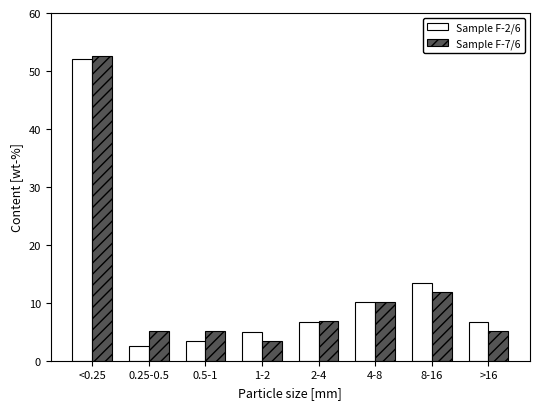

Reading left to right, list all the values displayed in this chart.

Sample F-2/6: <0.25=52.1	0.25-0.5=2.5	0.5-1=3.4	1-2=5.0	2-4=6.7	4-8=10.1	8-16=13.4	>16=6.7
Sample F-7/6: <0.25=52.5	0.25-0.5=5.1	0.5-1=5.1	1-2=3.4	2-4=6.8	4-8=10.2	8-16=11.9	>16=5.1